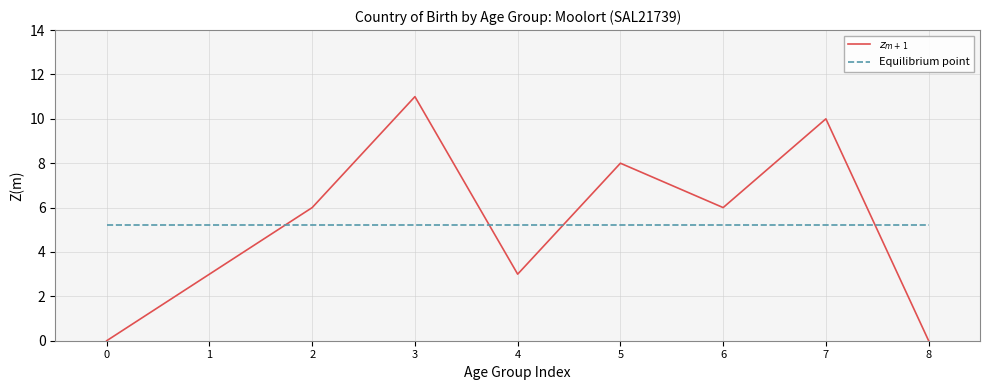

Reading right to left, extract all data points from this chart.

$z_{m+1}$: 0.0	10.0	6.0	8.0	3.0	11.0	6.0	3.0	0.0
Equilibrium point: 5.2	5.2	5.2	5.2	5.2	5.2	5.2	5.2	5.2